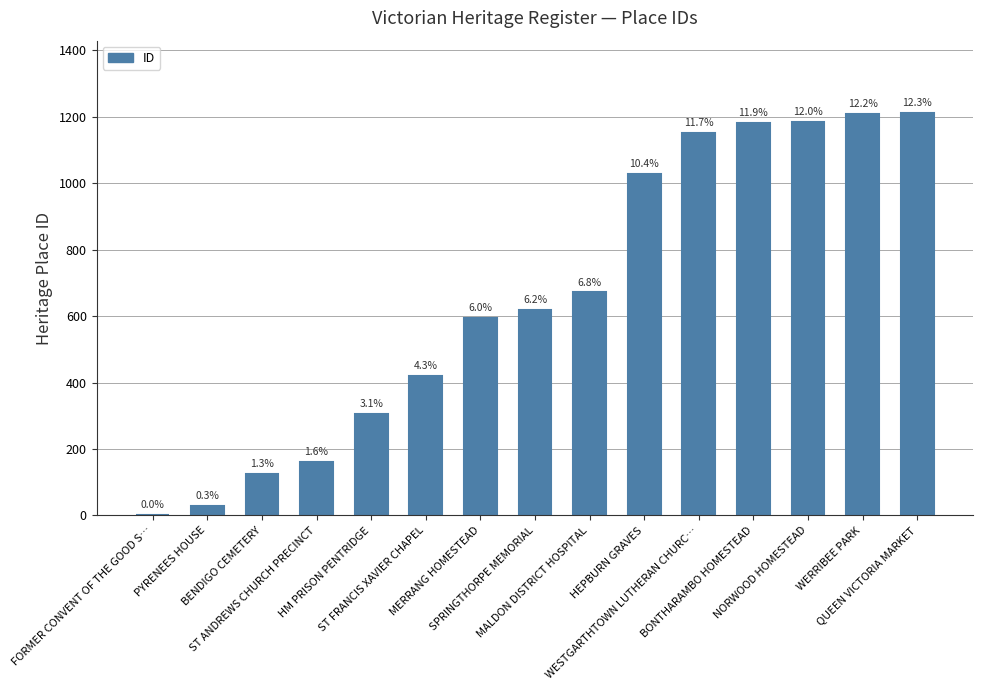

What position from the left is BONTHARAMBO HOMESTEAD?

12